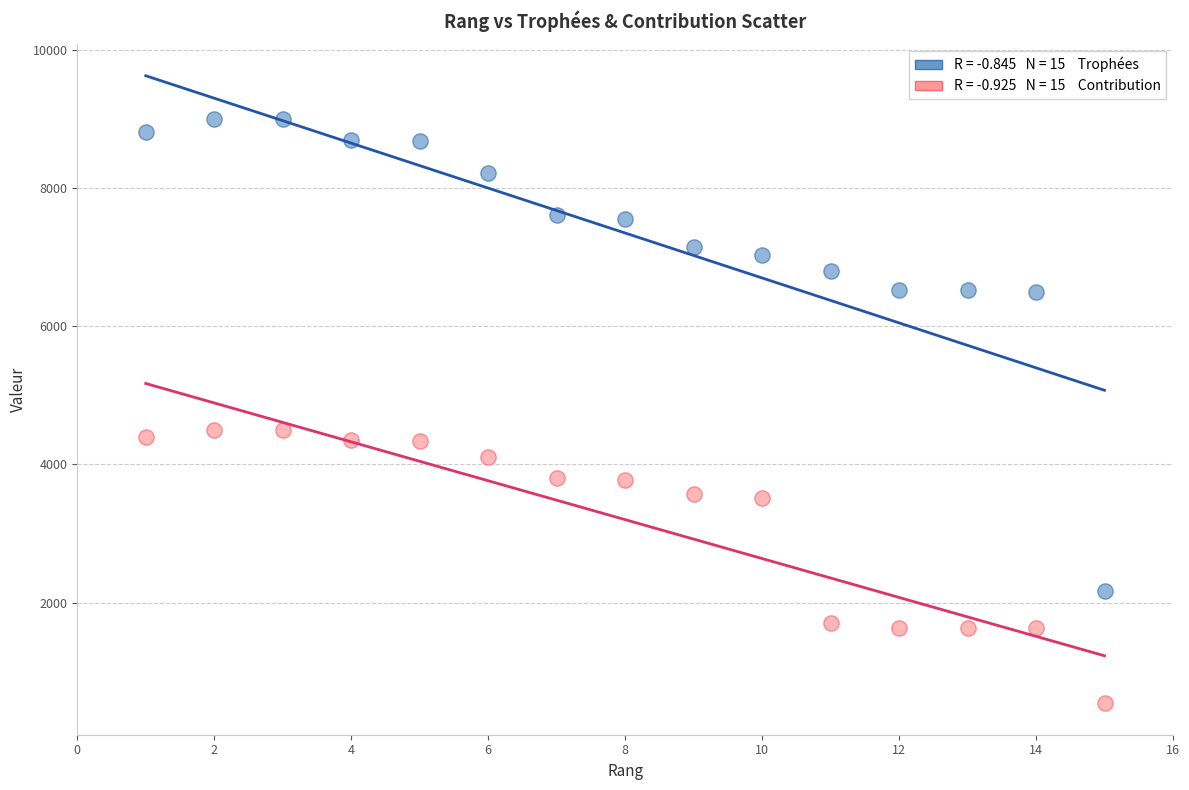

Across all data points, what is the range of Y values (max minus min)?

8460